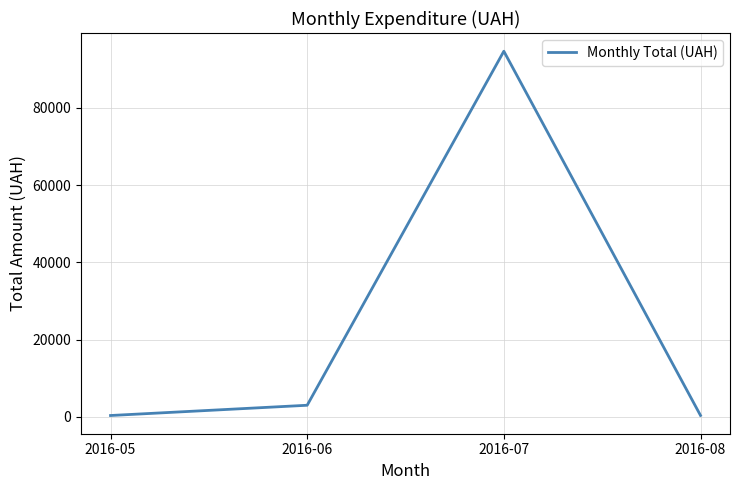

What is the maximum value shown in the chart?

94649.2